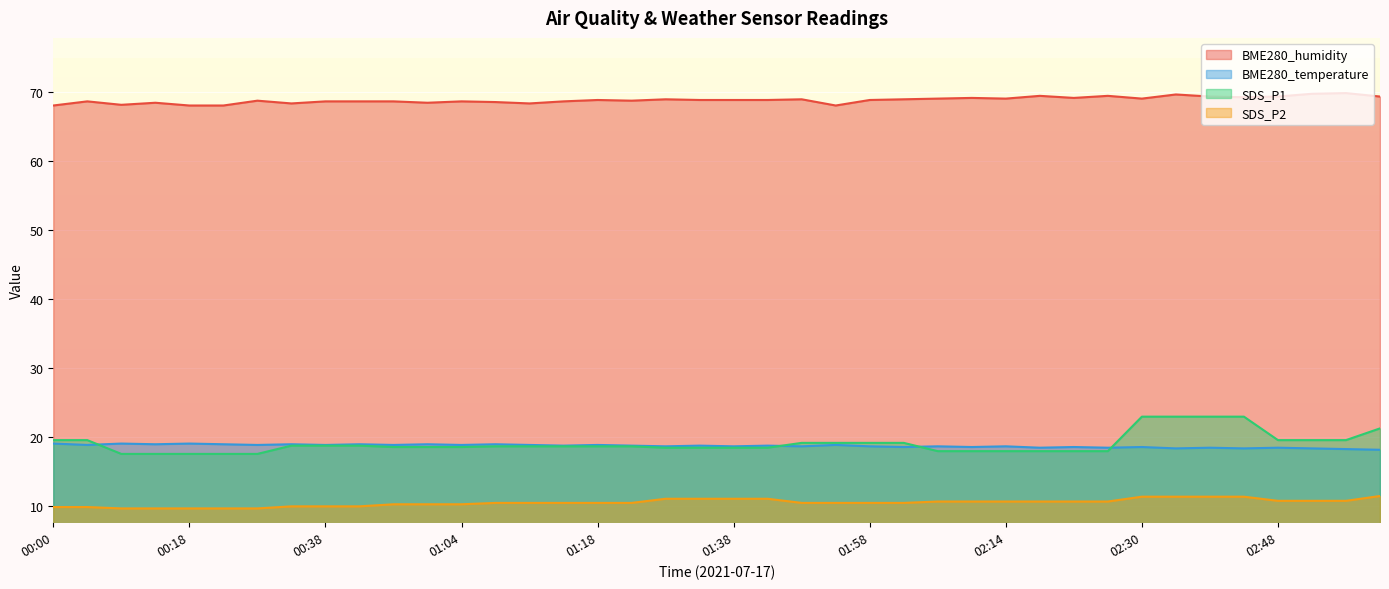

True or false: SDS_P2 and BME280_humidity cross at least once.

False